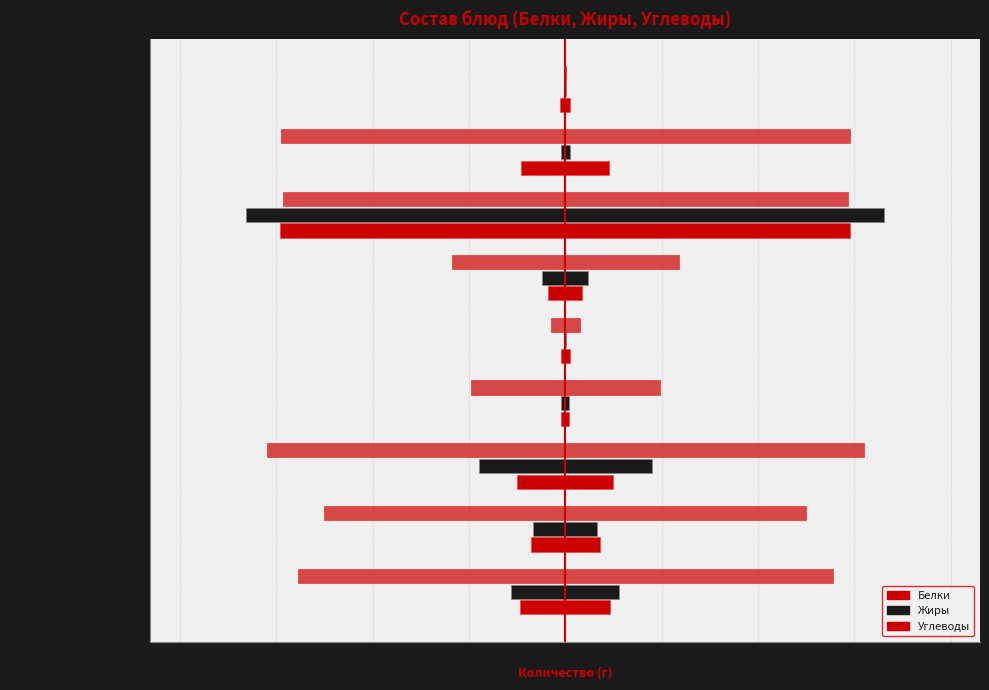

What is the label of the 4th bar from the left?

Фрукт